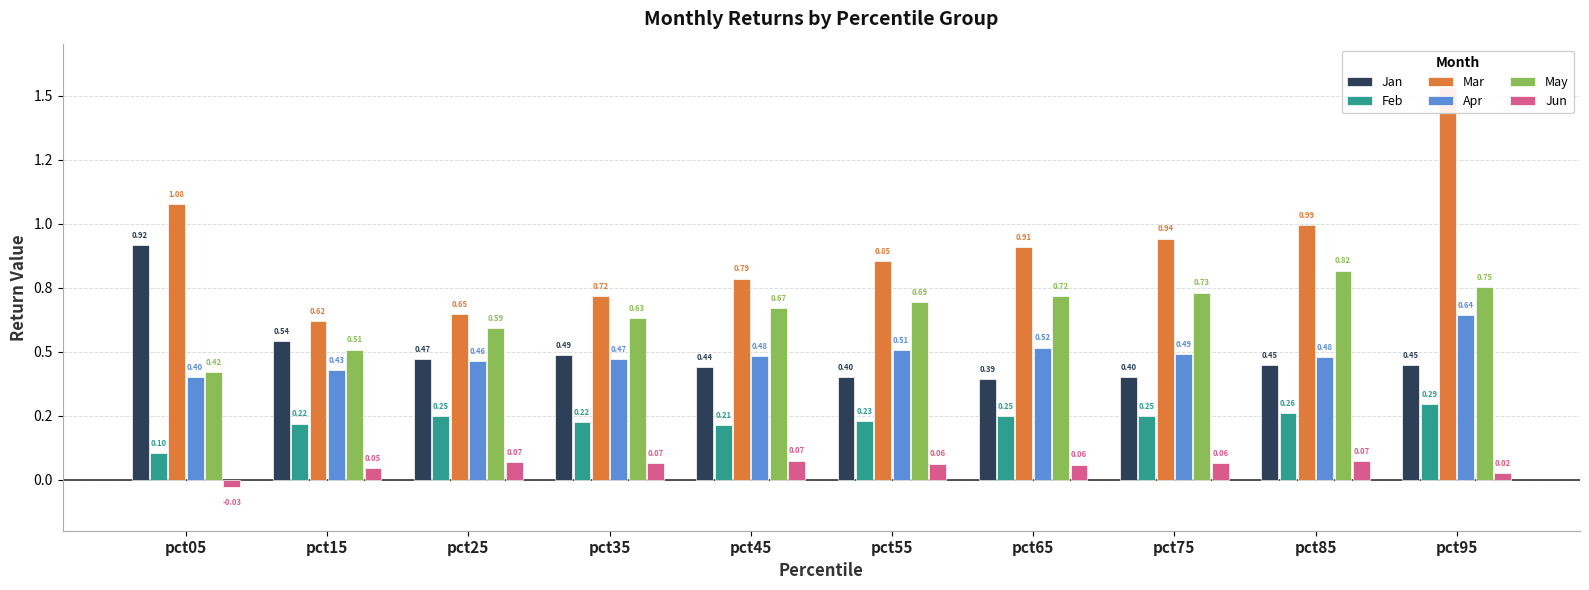

Reading left to right, transcribe all the data shown in this chart.

Jan: 0.9	0.5	0.5	0.5	0.4	0.4	0.4	0.4	0.4	0.4
Feb: 0.1	0.2	0.2	0.2	0.2	0.2	0.2	0.2	0.3	0.3
Mar: 1.1	0.6	0.6	0.7	0.8	0.9	0.9	0.9	1.0	1.5
Apr: 0.4	0.4	0.5	0.5	0.5	0.5	0.5	0.5	0.5	0.6
May: 0.4	0.5	0.6	0.6	0.7	0.7	0.7	0.7	0.8	0.8
Jun: -0.0	0.0	0.1	0.1	0.1	0.1	0.1	0.1	0.1	0.0